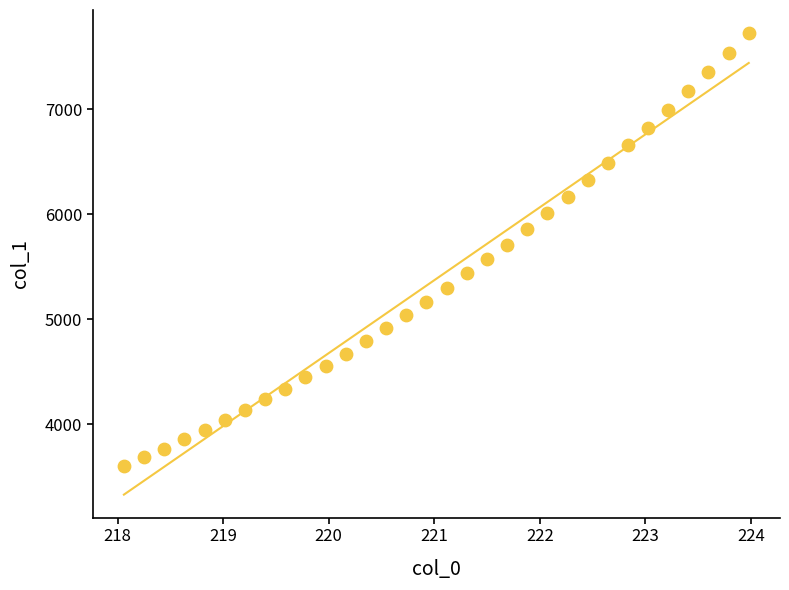

What is the range of X values (max minus min)?

5.9